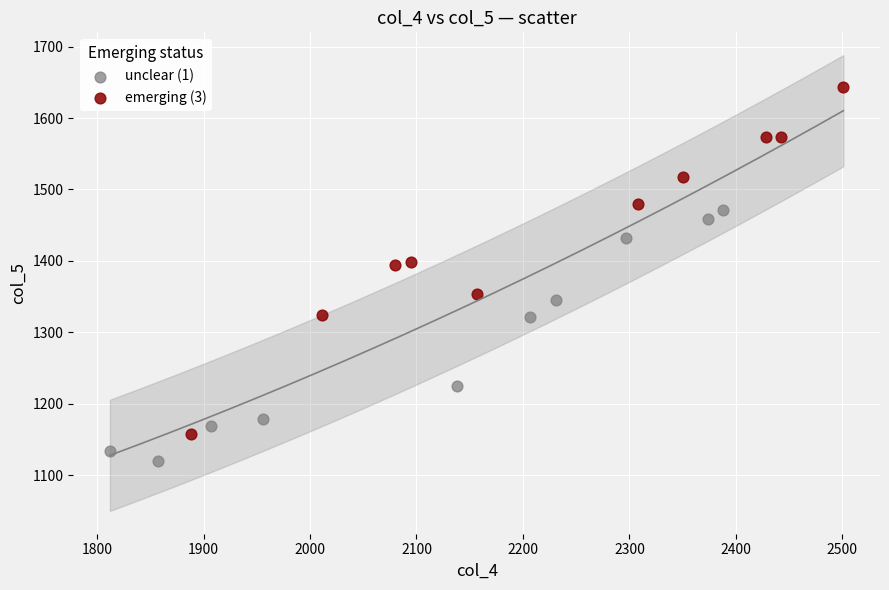

Which series contains the highest Y value?

emerging (3)